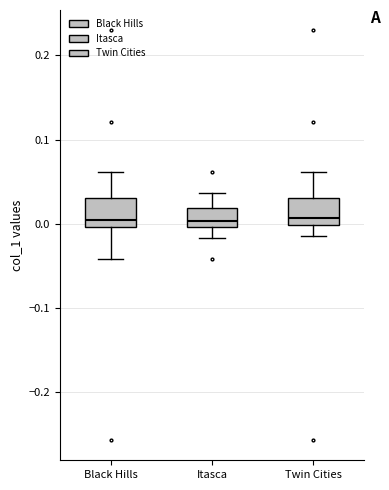

Reading left to right, read every box against the y-axis: the position of its median line, the range the box covers, and the ends of its whiskers. The values are not printed on the chart, so give them approximately, as read against the axis.

Black Hills: median 0.00 (just above the box's lower edge), box 0.00 to 0.03, whiskers -0.04 to 0.06
Itasca: median 0.00 (just above the box's lower edge), box 0.00 to 0.02, whiskers -0.02 to 0.04
Twin Cities: median 0.01, box 0.00 to 0.03, whiskers -0.01 to 0.06